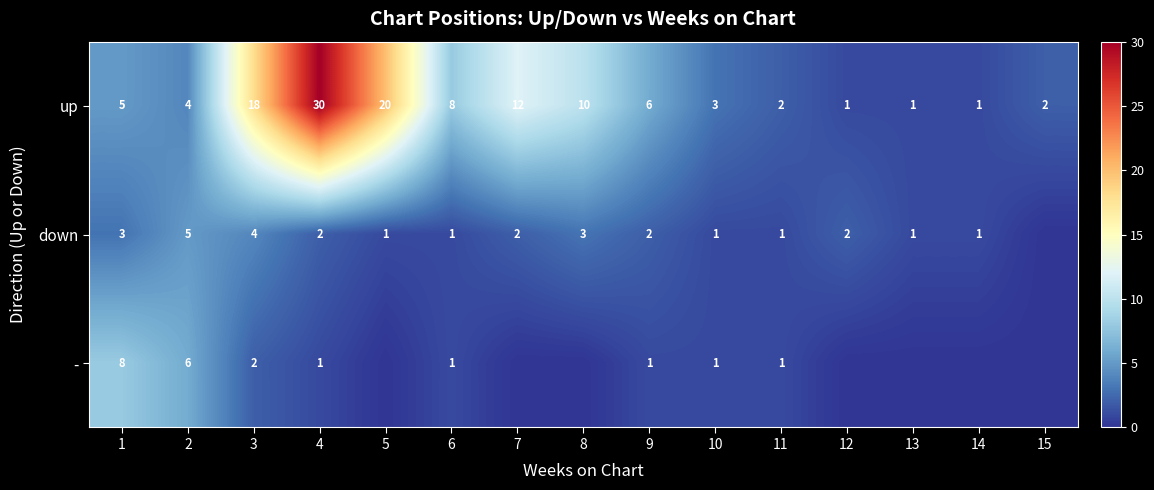

What is the difference between the maximum and second lowest values in the up series?

29